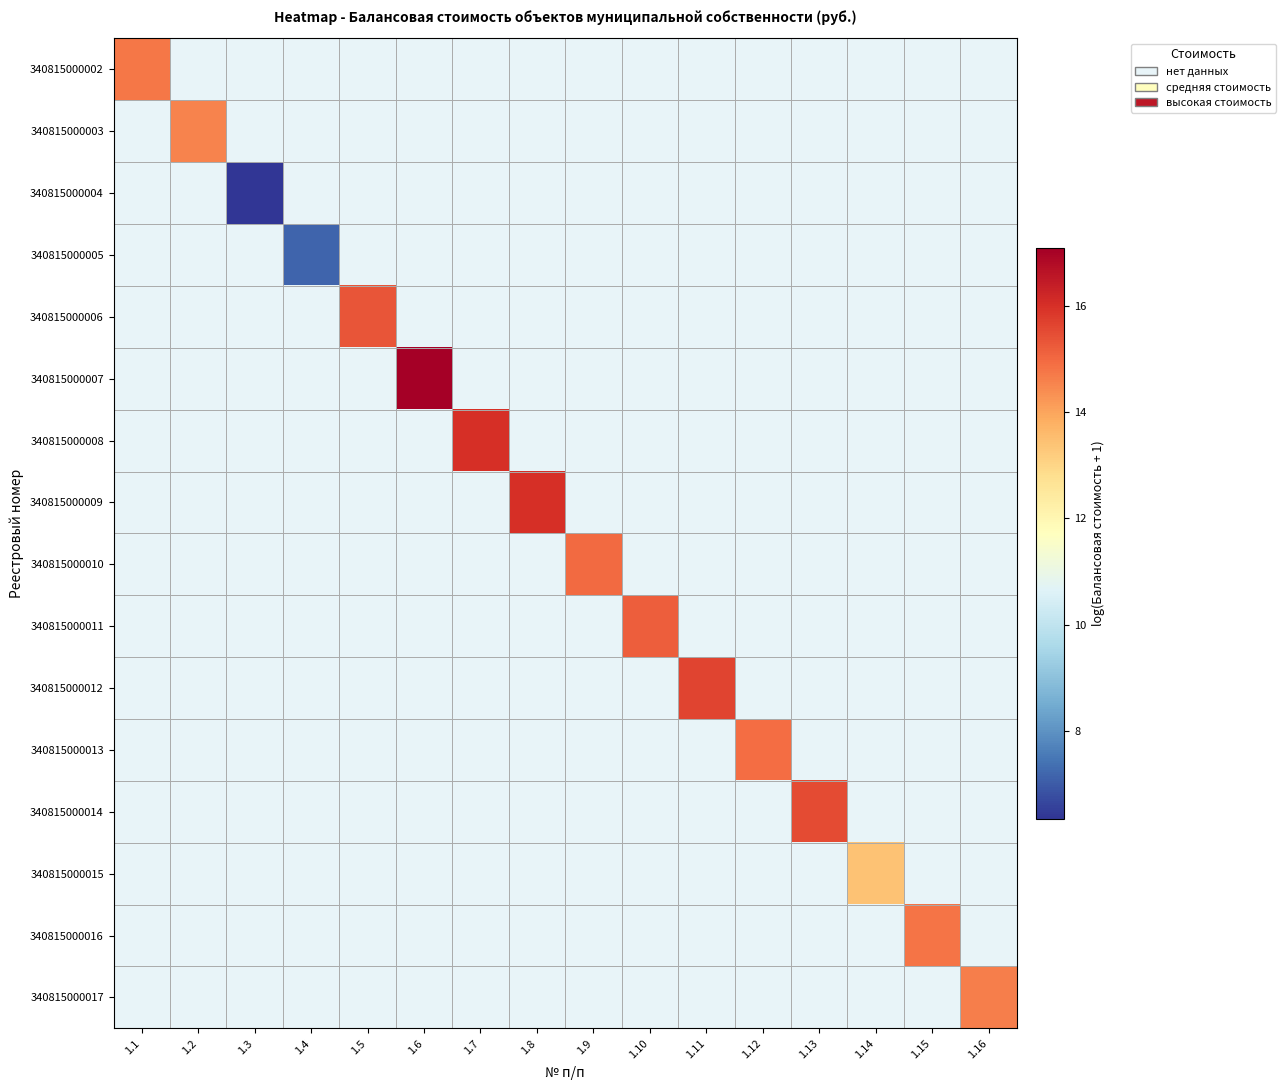

Reading left to right, list all the values displayed in this chart.

340815000002: 1.1=14.8	1.2=5.3	1.3=5.3	1.4=5.3	1.5=5.3	1.6=5.3	1.7=5.3	1.8=5.3	1.9=5.3	1.10=5.3	1.11=5.3	1.12=5.3	1.13=5.3	1.14=5.3	1.15=5.3	1.16=5.3
340815000003: 1.1=5.3	1.2=14.6	1.3=5.3	1.4=5.3	1.5=5.3	1.6=5.3	1.7=5.3	1.8=5.3	1.9=5.3	1.10=5.3	1.11=5.3	1.12=5.3	1.13=5.3	1.14=5.3	1.15=5.3	1.16=5.3
340815000004: 1.1=5.3	1.2=5.3	1.3=6.3	1.4=5.3	1.5=5.3	1.6=5.3	1.7=5.3	1.8=5.3	1.9=5.3	1.10=5.3	1.11=5.3	1.12=5.3	1.13=5.3	1.14=5.3	1.15=5.3	1.16=5.3
340815000005: 1.1=5.3	1.2=5.3	1.3=5.3	1.4=7.2	1.5=5.3	1.6=5.3	1.7=5.3	1.8=5.3	1.9=5.3	1.10=5.3	1.11=5.3	1.12=5.3	1.13=5.3	1.14=5.3	1.15=5.3	1.16=5.3
340815000006: 1.1=5.3	1.2=5.3	1.3=5.3	1.4=5.3	1.5=15.3	1.6=5.3	1.7=5.3	1.8=5.3	1.9=5.3	1.10=5.3	1.11=5.3	1.12=5.3	1.13=5.3	1.14=5.3	1.15=5.3	1.16=5.3
340815000007: 1.1=5.3	1.2=5.3	1.3=5.3	1.4=5.3	1.5=5.3	1.6=17.1	1.7=5.3	1.8=5.3	1.9=5.3	1.10=5.3	1.11=5.3	1.12=5.3	1.13=5.3	1.14=5.3	1.15=5.3	1.16=5.3
340815000008: 1.1=5.3	1.2=5.3	1.3=5.3	1.4=5.3	1.5=5.3	1.6=5.3	1.7=16.0	1.8=5.3	1.9=5.3	1.10=5.3	1.11=5.3	1.12=5.3	1.13=5.3	1.14=5.3	1.15=5.3	1.16=5.3
340815000009: 1.1=5.3	1.2=5.3	1.3=5.3	1.4=5.3	1.5=5.3	1.6=5.3	1.7=5.3	1.8=16.0	1.9=5.3	1.10=5.3	1.11=5.3	1.12=5.3	1.13=5.3	1.14=5.3	1.15=5.3	1.16=5.3
340815000010: 1.1=5.3	1.2=5.3	1.3=5.3	1.4=5.3	1.5=5.3	1.6=5.3	1.7=5.3	1.8=5.3	1.9=15.0	1.10=5.3	1.11=5.3	1.12=5.3	1.13=5.3	1.14=5.3	1.15=5.3	1.16=5.3
340815000011: 1.1=5.3	1.2=5.3	1.3=5.3	1.4=5.3	1.5=5.3	1.6=5.3	1.7=5.3	1.8=5.3	1.9=5.3	1.10=15.2	1.11=5.3	1.12=5.3	1.13=5.3	1.14=5.3	1.15=5.3	1.16=5.3
340815000012: 1.1=5.3	1.2=5.3	1.3=5.3	1.4=5.3	1.5=5.3	1.6=5.3	1.7=5.3	1.8=5.3	1.9=5.3	1.10=5.3	1.11=15.7	1.12=5.3	1.13=5.3	1.14=5.3	1.15=5.3	1.16=5.3
340815000013: 1.1=5.3	1.2=5.3	1.3=5.3	1.4=5.3	1.5=5.3	1.6=5.3	1.7=5.3	1.8=5.3	1.9=5.3	1.10=5.3	1.11=5.3	1.12=14.9	1.13=5.3	1.14=5.3	1.15=5.3	1.16=5.3
340815000014: 1.1=5.3	1.2=5.3	1.3=5.3	1.4=5.3	1.5=5.3	1.6=5.3	1.7=5.3	1.8=5.3	1.9=5.3	1.10=5.3	1.11=5.3	1.12=5.3	1.13=15.5	1.14=5.3	1.15=5.3	1.16=5.3
340815000015: 1.1=5.3	1.2=5.3	1.3=5.3	1.4=5.3	1.5=5.3	1.6=5.3	1.7=5.3	1.8=5.3	1.9=5.3	1.10=5.3	1.11=5.3	1.12=5.3	1.13=5.3	1.14=13.4	1.15=5.3	1.16=5.3
340815000016: 1.1=5.3	1.2=5.3	1.3=5.3	1.4=5.3	1.5=5.3	1.6=5.3	1.7=5.3	1.8=5.3	1.9=5.3	1.10=5.3	1.11=5.3	1.12=5.3	1.13=5.3	1.14=5.3	1.15=14.8	1.16=5.3
340815000017: 1.1=5.3	1.2=5.3	1.3=5.3	1.4=5.3	1.5=5.3	1.6=5.3	1.7=5.3	1.8=5.3	1.9=5.3	1.10=5.3	1.11=5.3	1.12=5.3	1.13=5.3	1.14=5.3	1.15=5.3	1.16=14.6